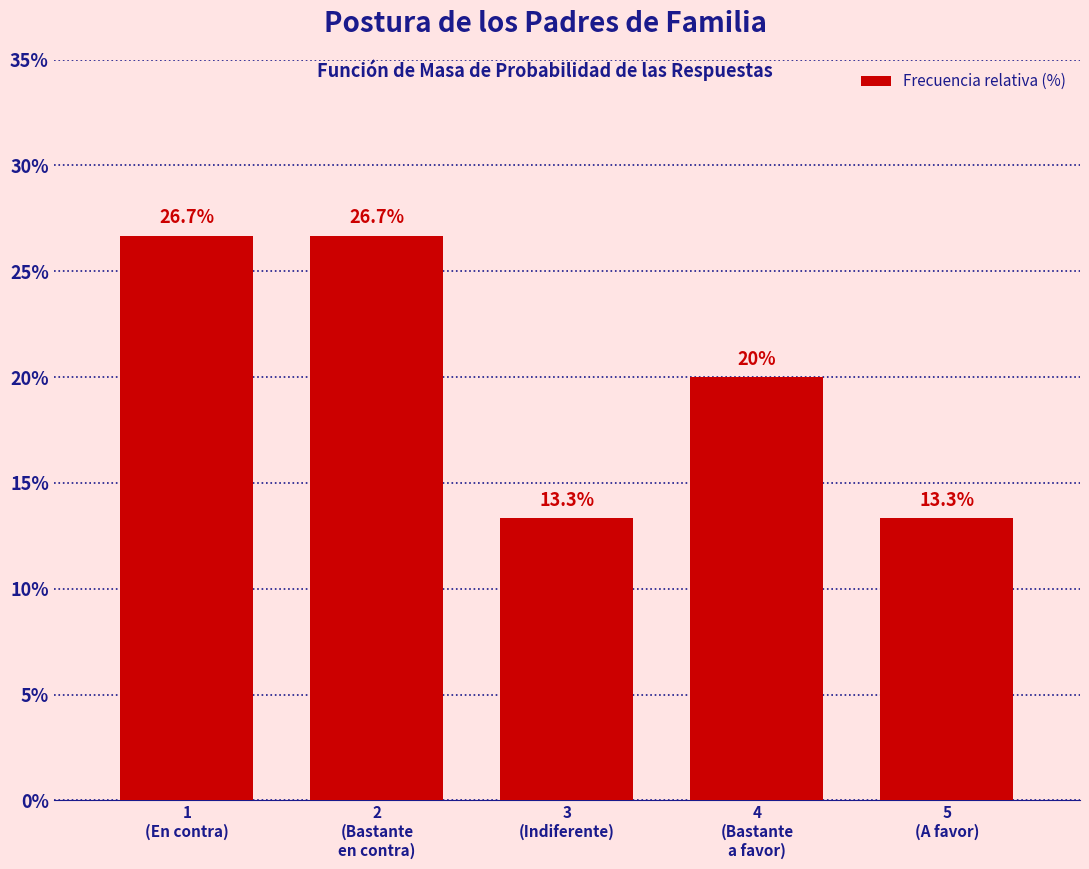

Reading left to right, list all the values displayed in this chart.

26.7	26.7	13.3	20.0	13.3